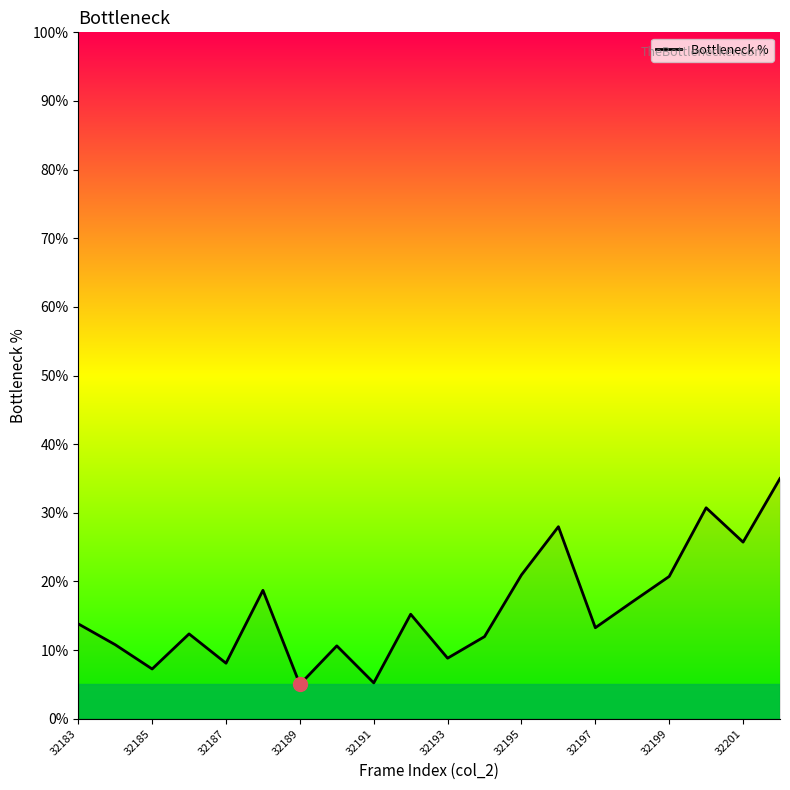

What is the greatest value displayed?

35.0